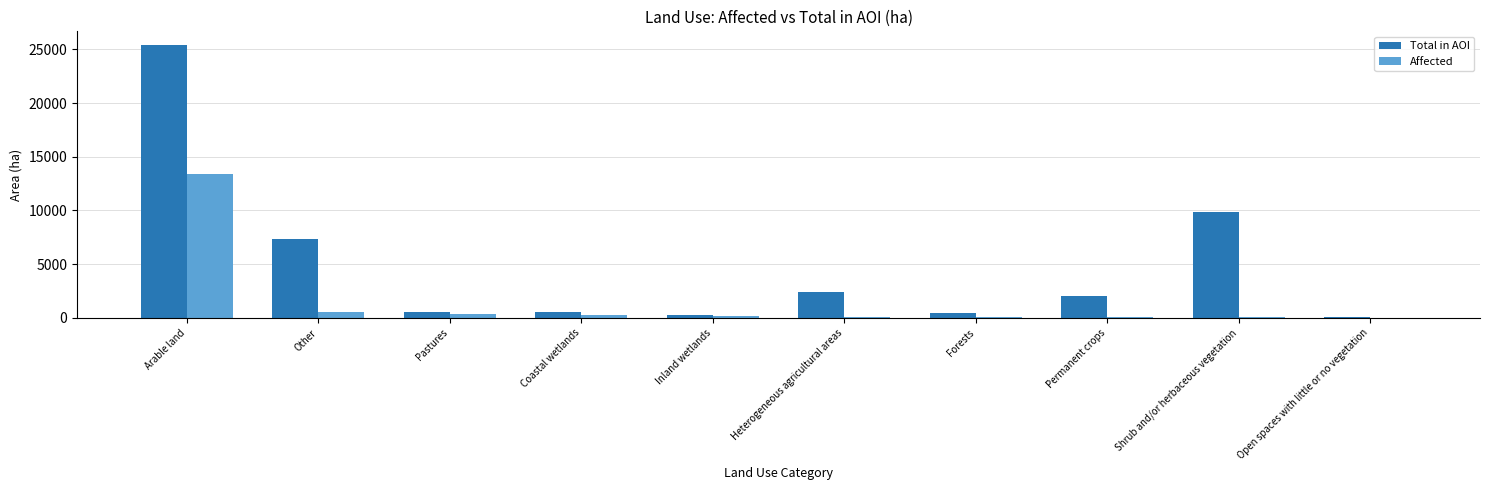

What is the average value of the Affected series?

1516.1